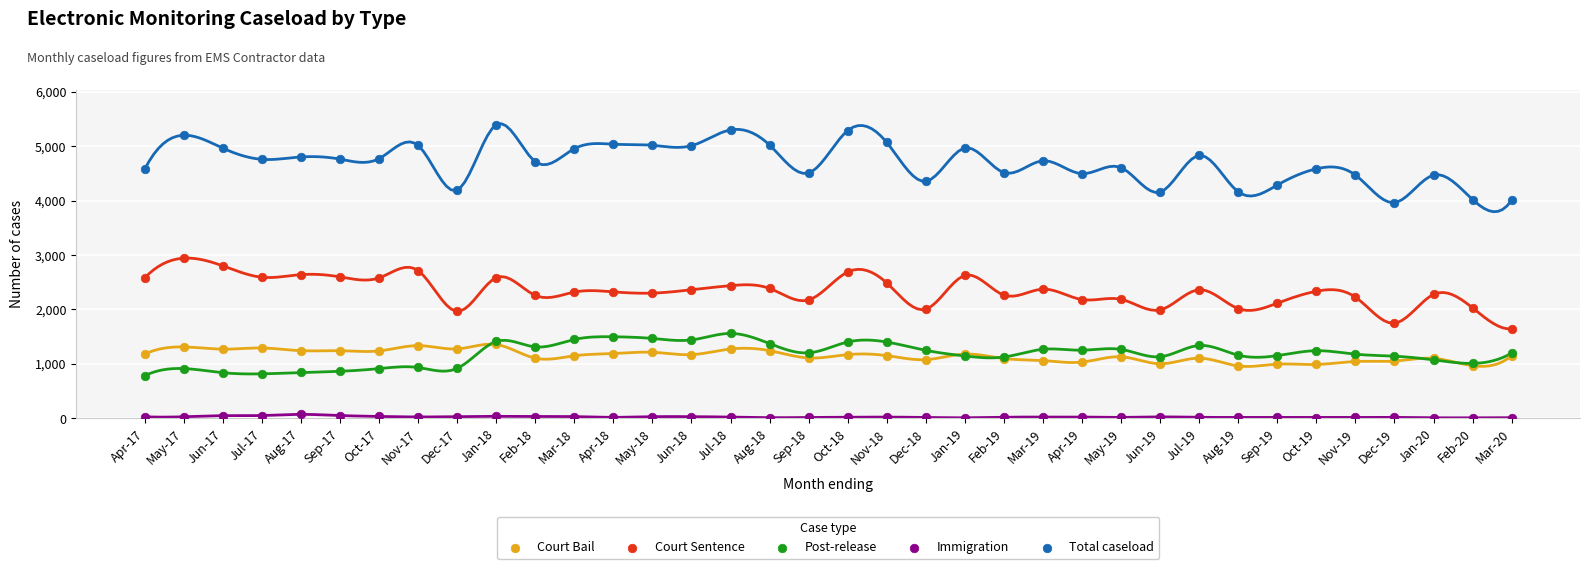

What are all the series names shown in the legend?

Court Bail, Court Sentence, Post-release, Immigration, Total caseload